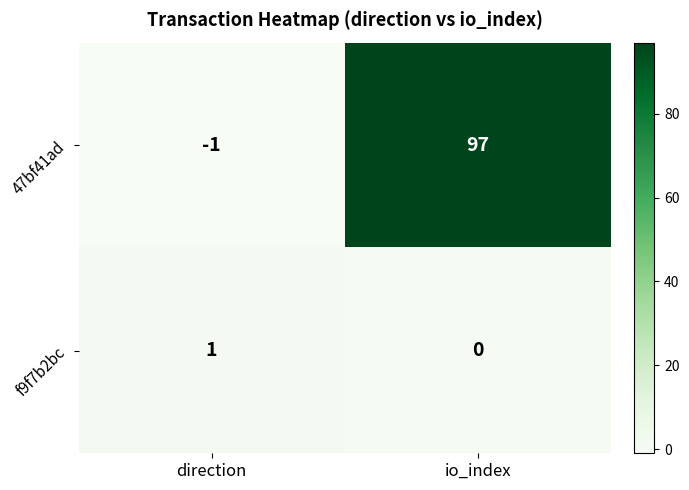

Reading right to left, what are all the values shown in this chart?

47bf41ad: 97	-1
f9f7b2bc: 0	1